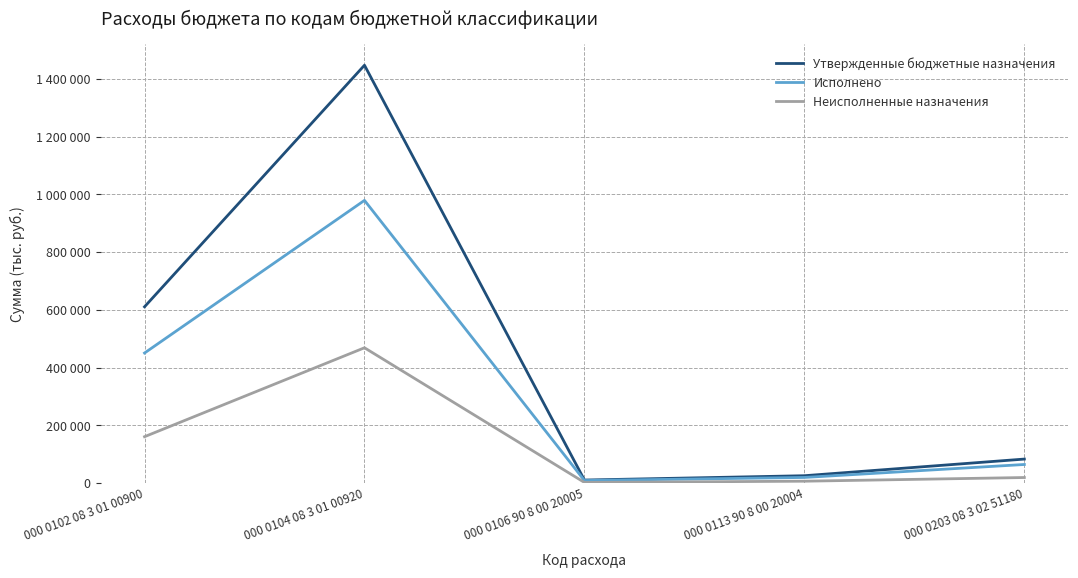

At 000 0113 90 8 00 20004, list the series in order from smallest to largest.

Неисполненные назначения, Исполнено, Утвержденные бюджетные назначения